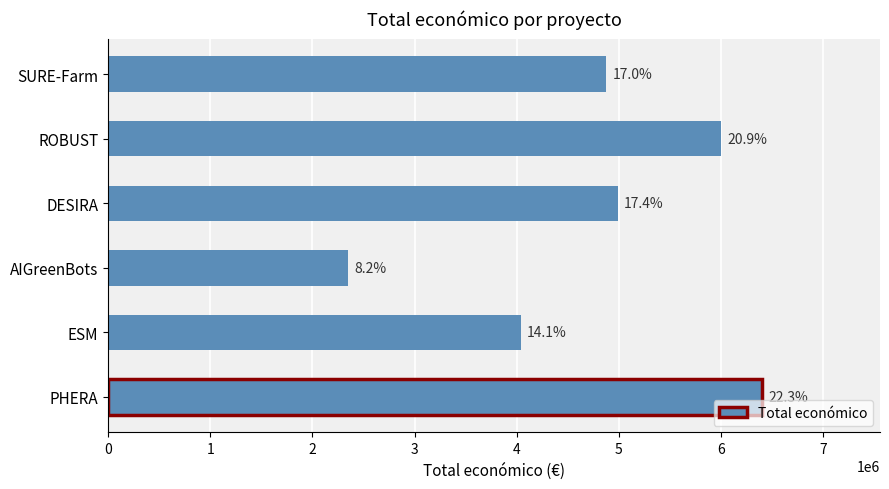

Does the chart contain any negative values?

No